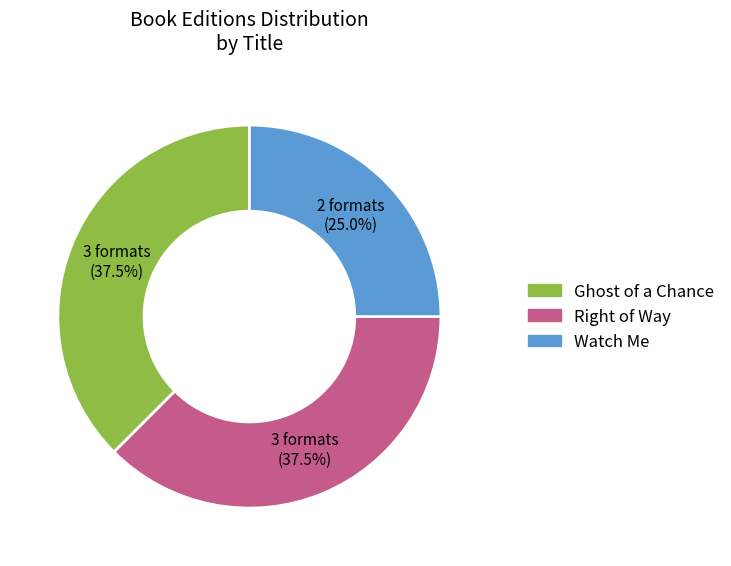

Which slice is the smallest?

Watch Me